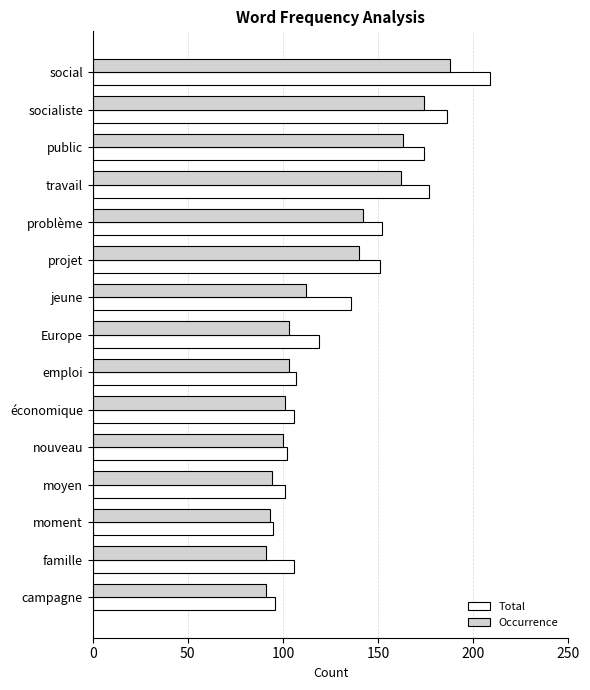

What is the sum of all Total values?

2017